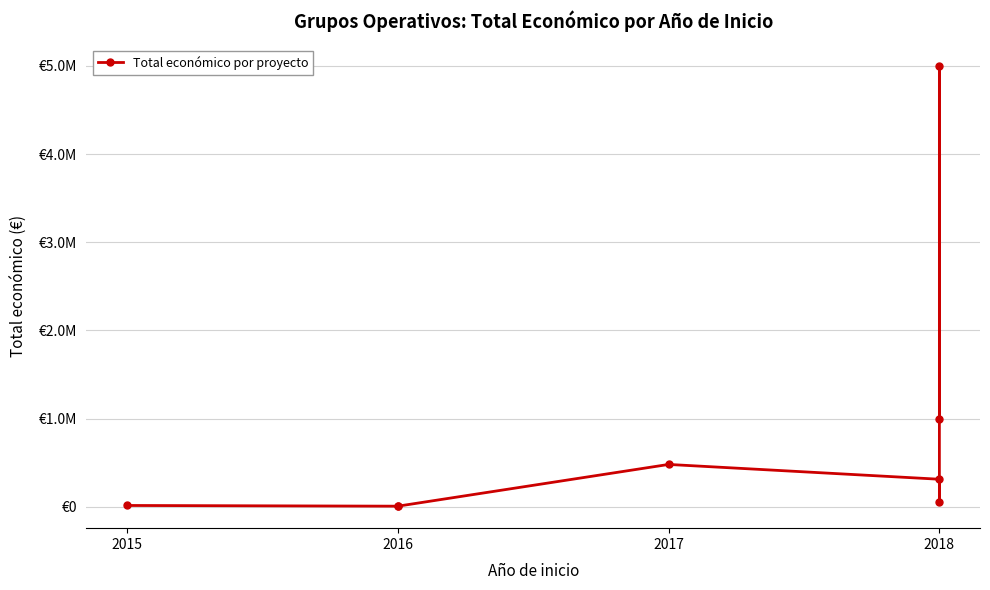

What is the difference between the maximum and minimum values?

4989722